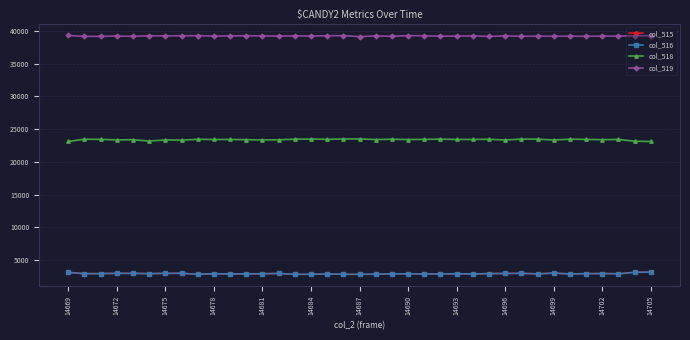

Which series has the largest total across all categories?

col_519